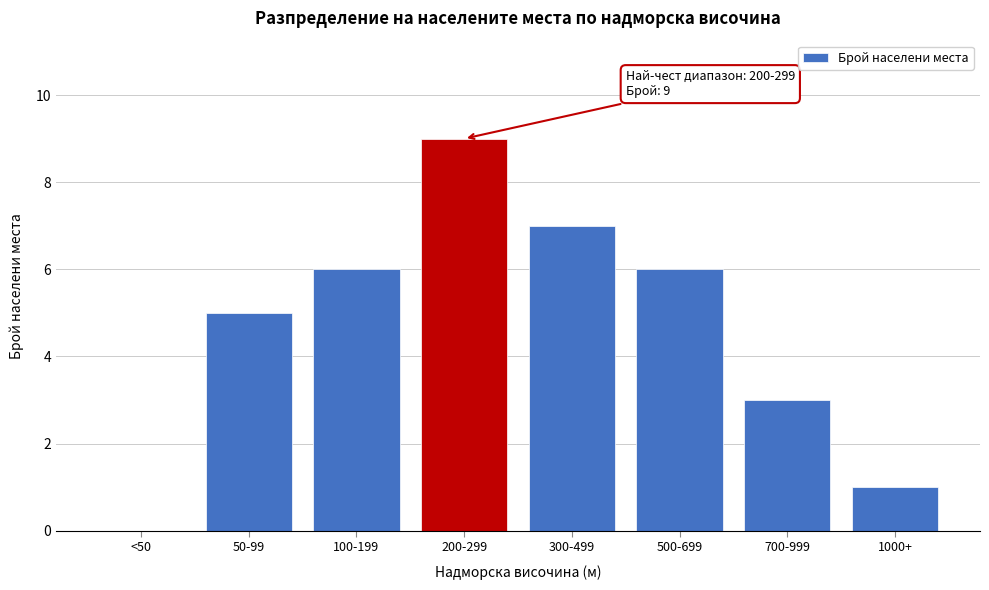

Reading left to right, list all the values displayed in this chart.

<50=0	50-99=5	100-199=6	200-299=9	300-499=7	500-699=6	700-999=3	1000+=1